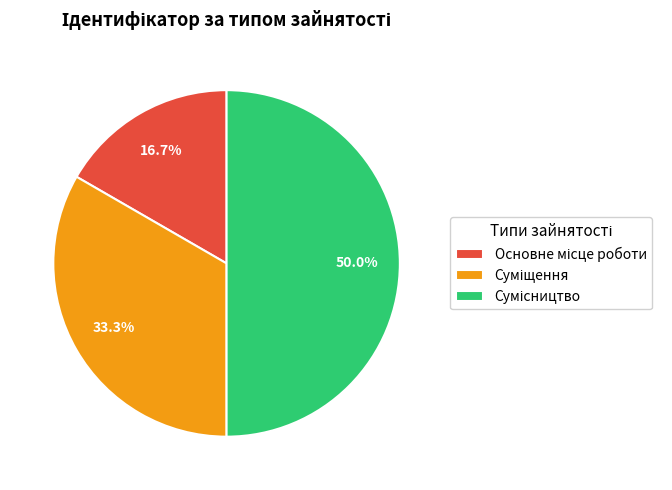

Which slice is the smallest?

Основне місце роботи